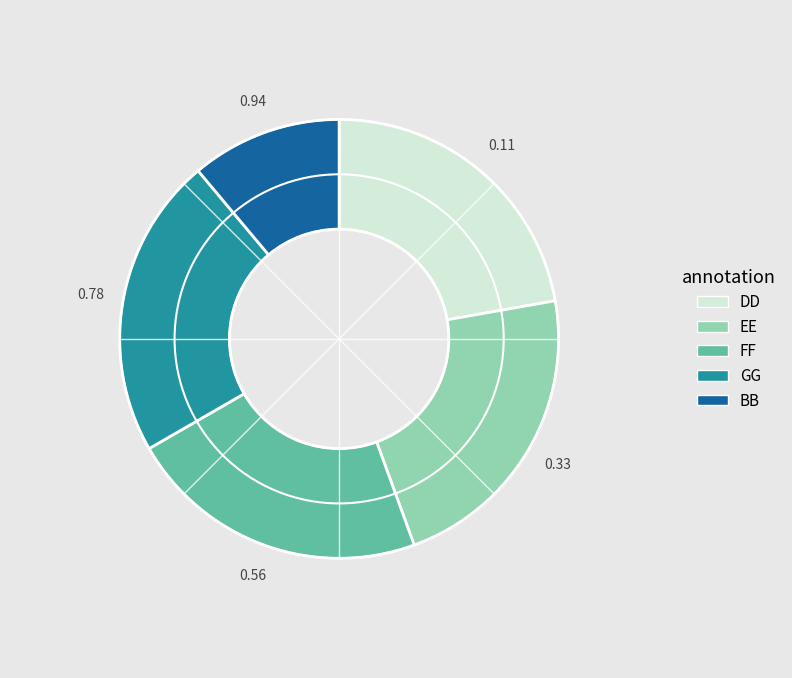

Which category has the smallest portion of the pie?

BB